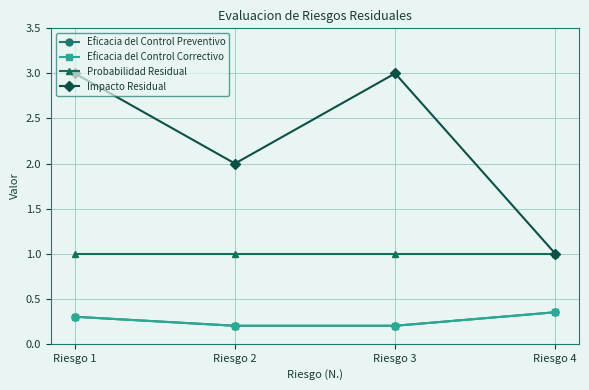

Reading right to left, list all the values displayed in this chart.

Eficacia del Control Preventivo: Riesgo 4=0.3	Riesgo 3=0.2	Riesgo 2=0.2	Riesgo 1=0.3
Eficacia del Control Correctivo: Riesgo 4=0.3	Riesgo 3=0.2	Riesgo 2=0.2	Riesgo 1=0.3
Probabilidad Residual: Riesgo 4=1.0	Riesgo 3=1.0	Riesgo 2=1.0	Riesgo 1=1.0
Impacto Residual: Riesgo 4=1.0	Riesgo 3=3.0	Riesgo 2=2.0	Riesgo 1=3.0